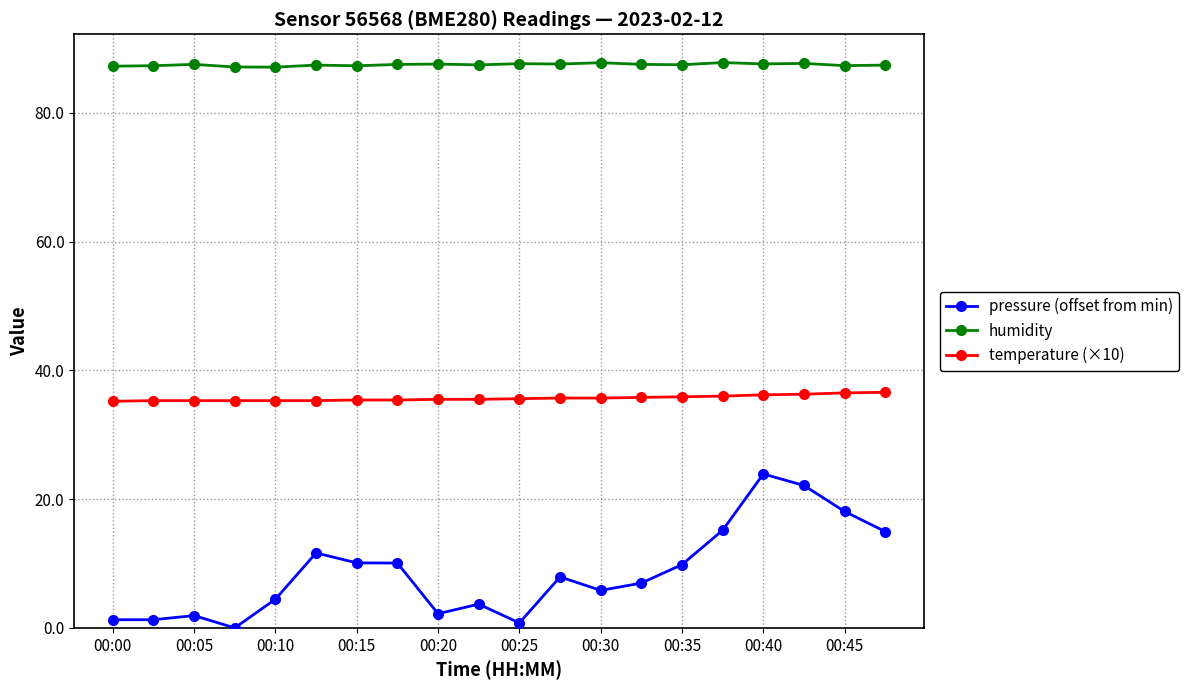

Which series has the largest total across all categories?

humidity